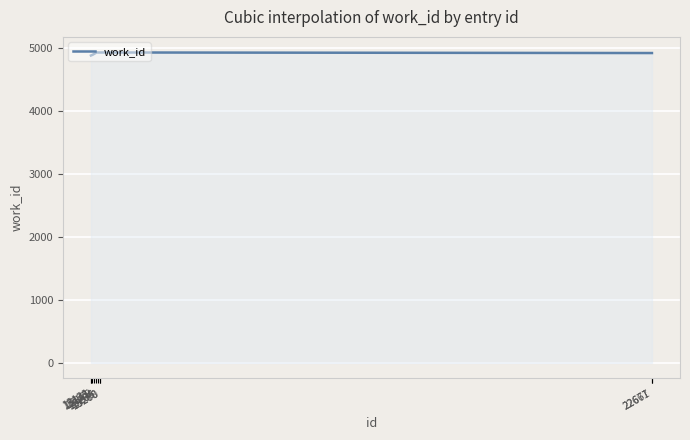

What is the greatest value displayed?

4923.9